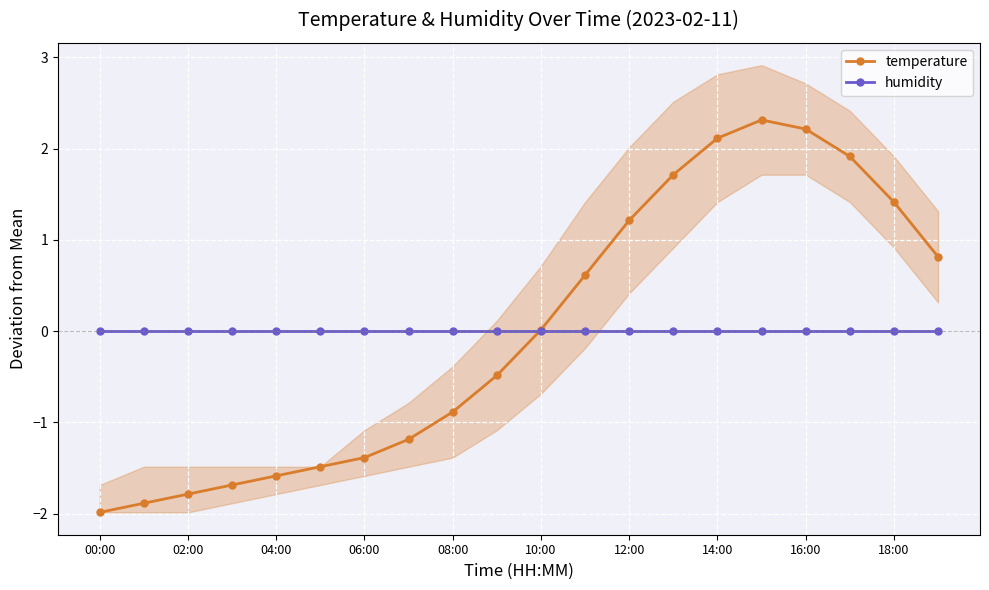

What is the difference between the highest and lowest values at 00:00?

2.0